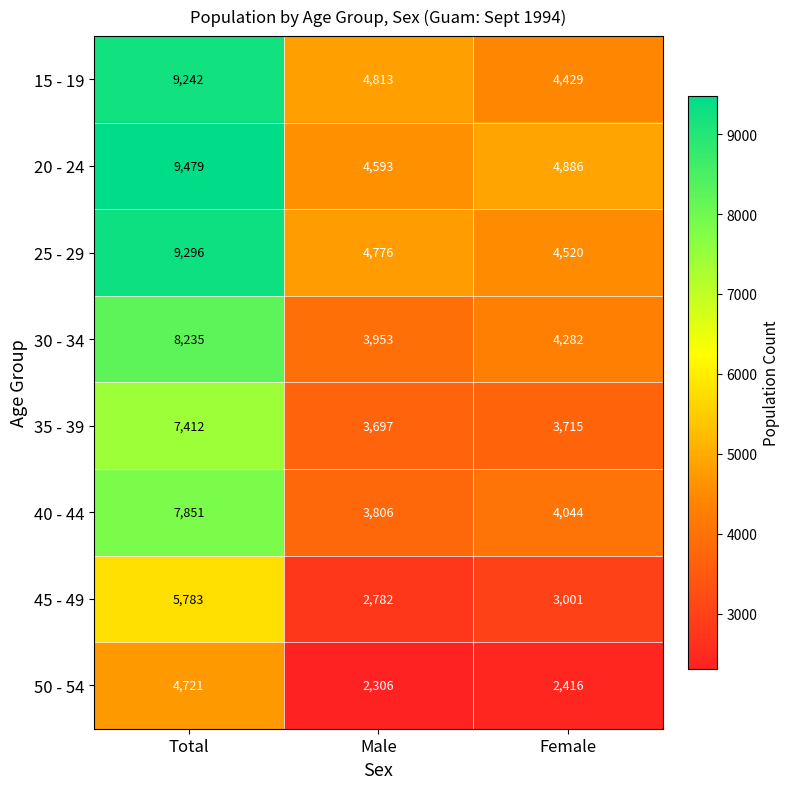

What is the maximum value shown in the chart?

9479